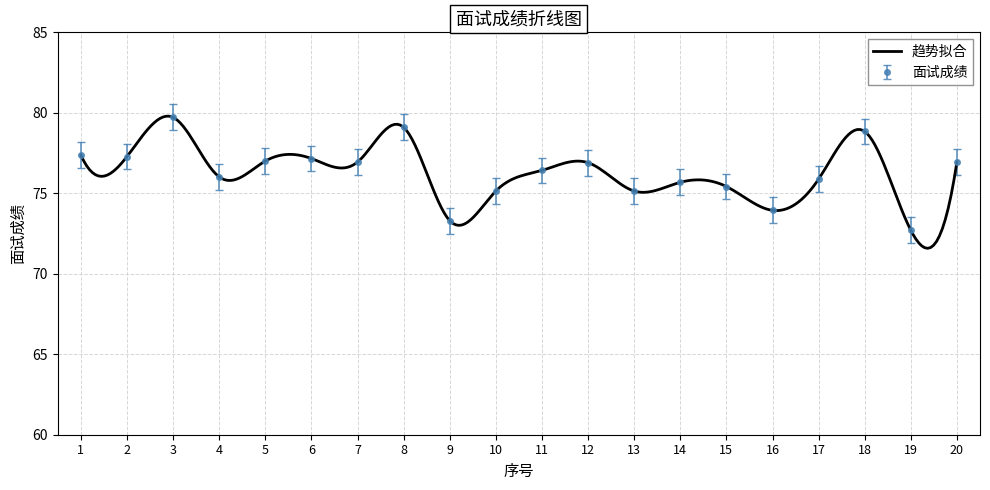

What is the value of the 11th point from the left?

76.4